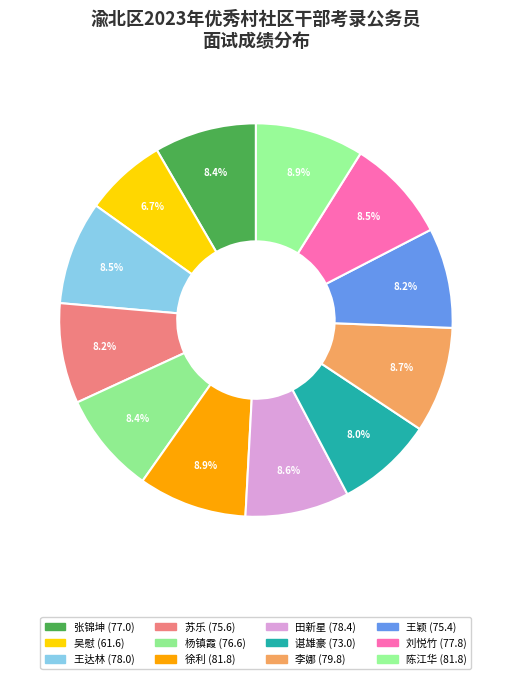

Count the number of slices in the pie.

12